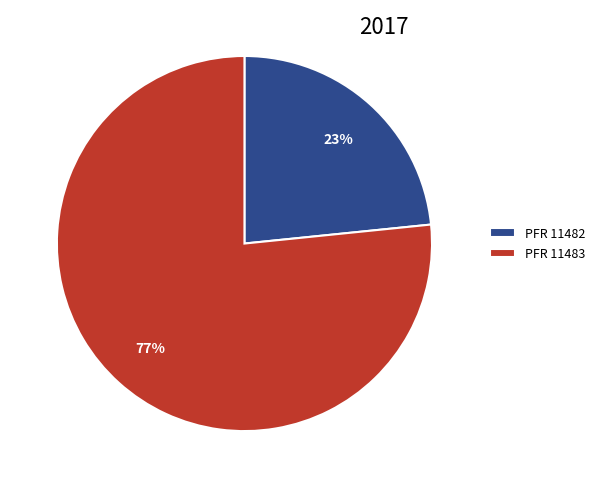

Do PFR 11482 and PFR 11483 together represent more than half of the pie?

Yes